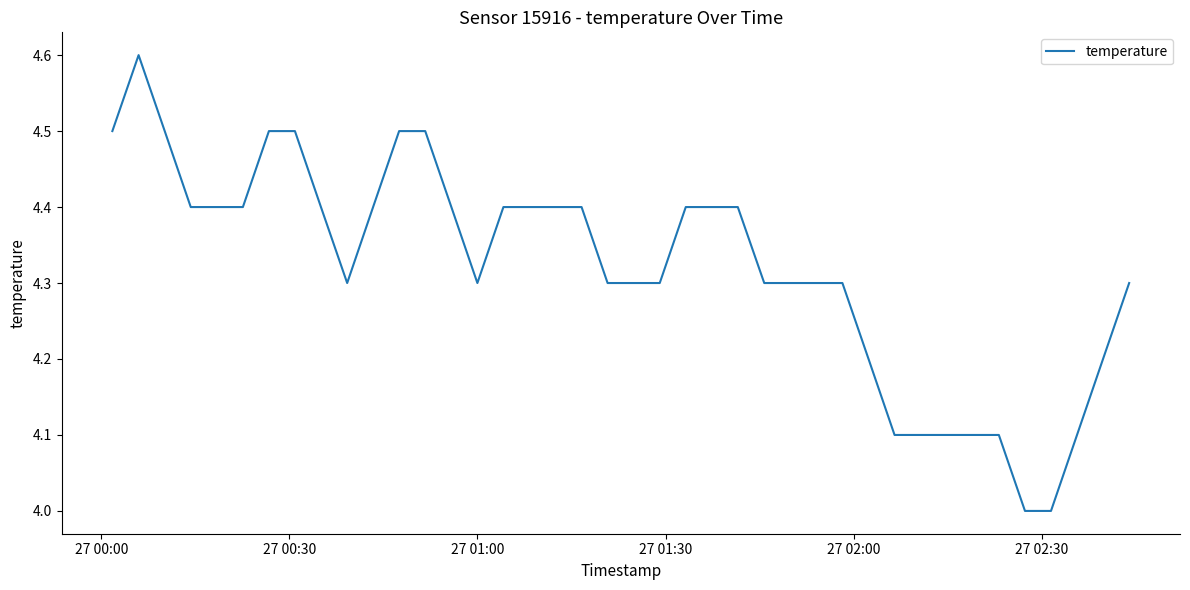

Count the values in the range 4 to 5.

40